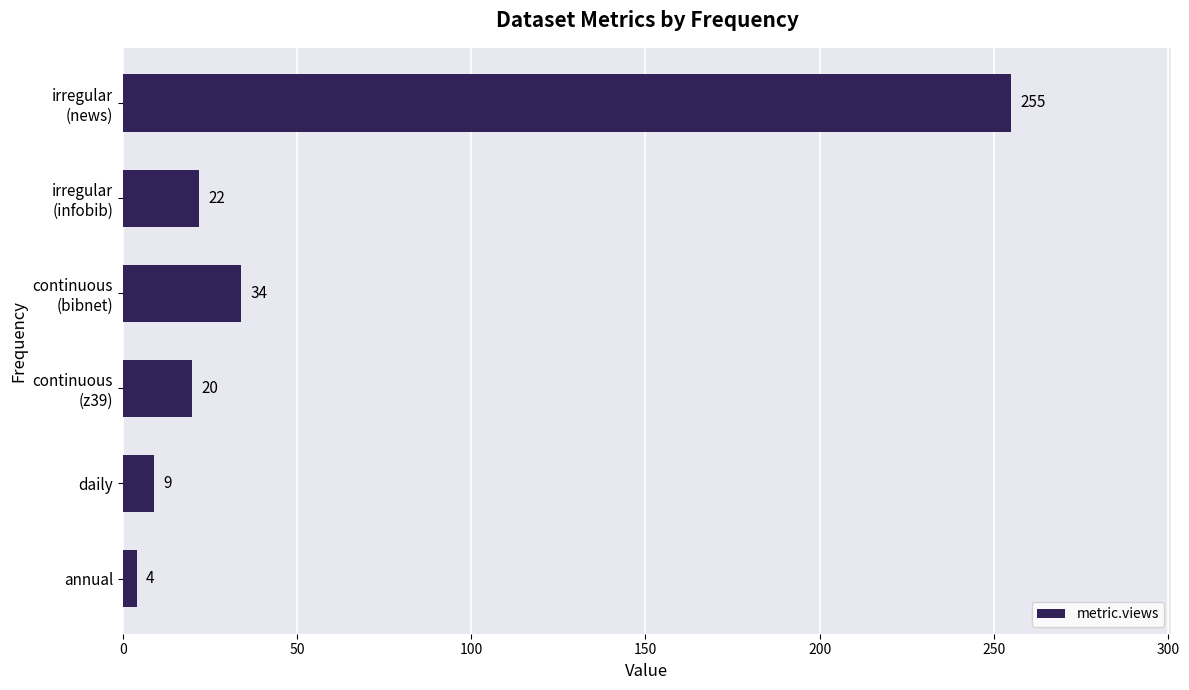

What is the difference between the maximum and minimum values?

251